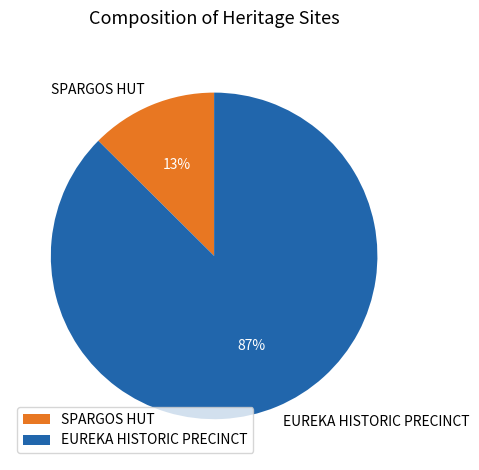

True or false: EUREKA HISTORIC PRECINCT accounts for 87% of the total.

True